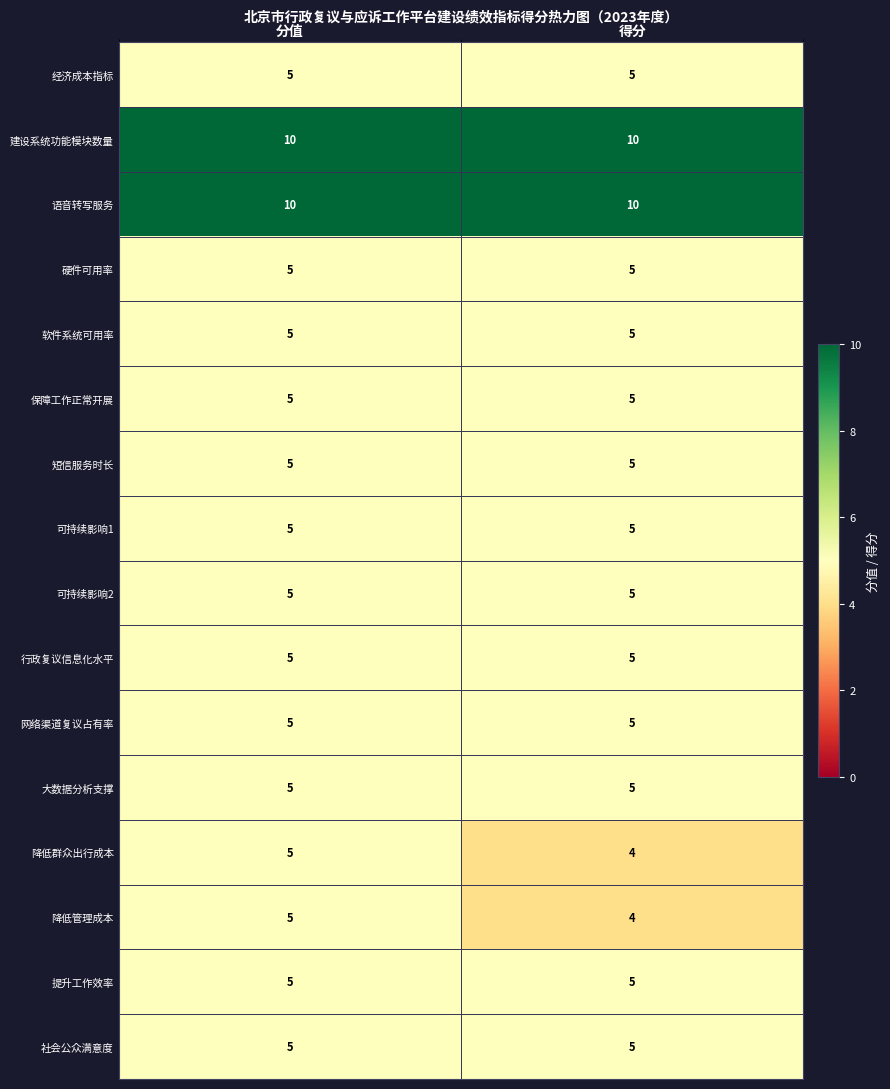

Is it true that 保障工作正常开展 equals 7 at 分值?

False